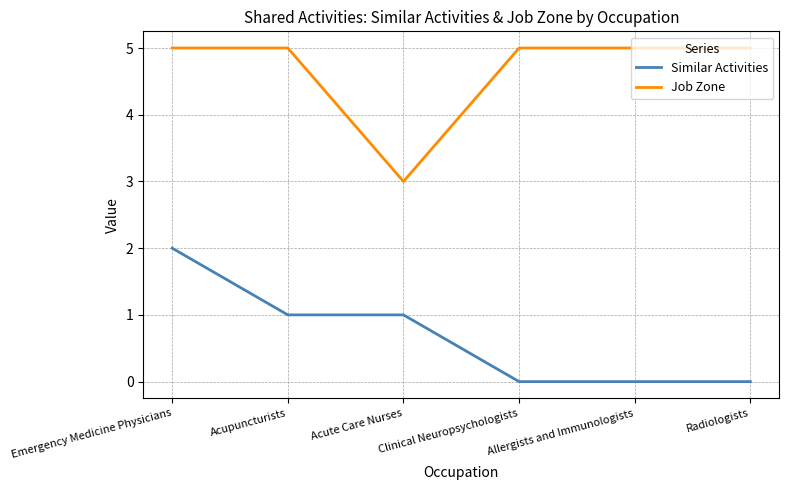

List the series in order of their peak value, lowest first.

Similar Activities, Job Zone